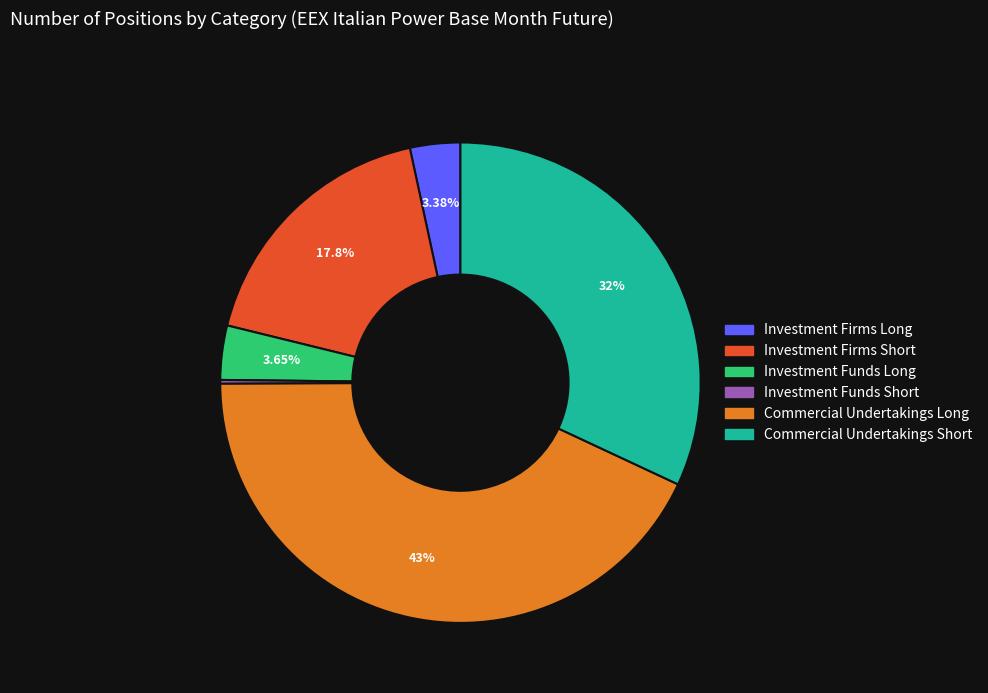

Between Investment Firms Short and Commercial Undertakings Long, which is larger?

Commercial Undertakings Long